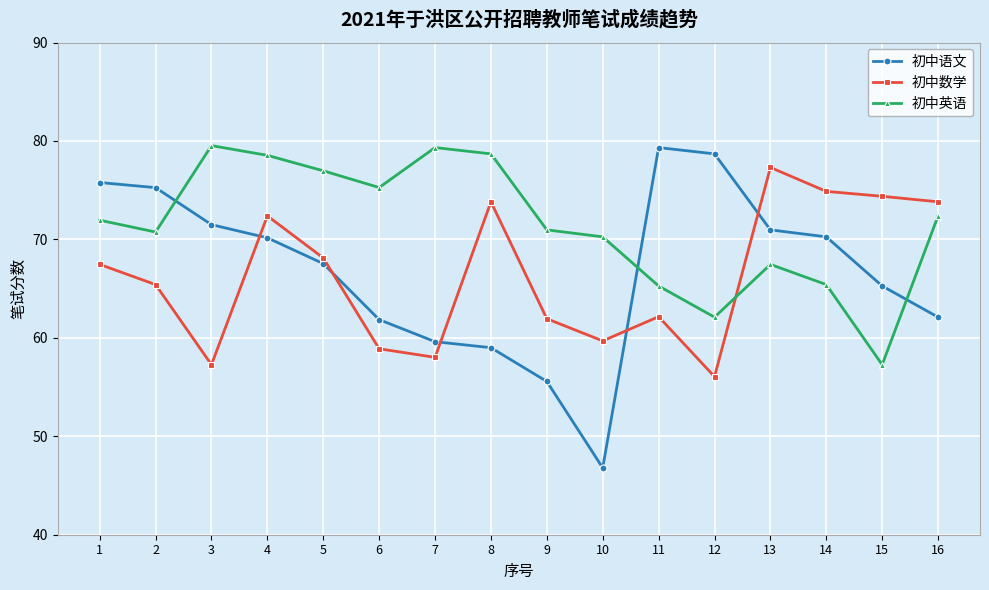

True or false: 初中英语 has more than 2 interior local peaks.

True